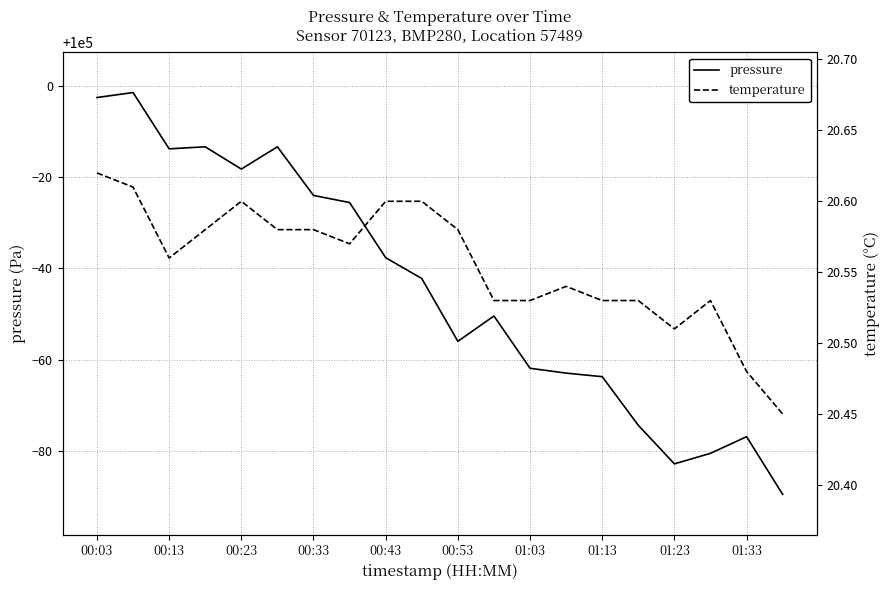

What is the sum of all temperature values?

411.1